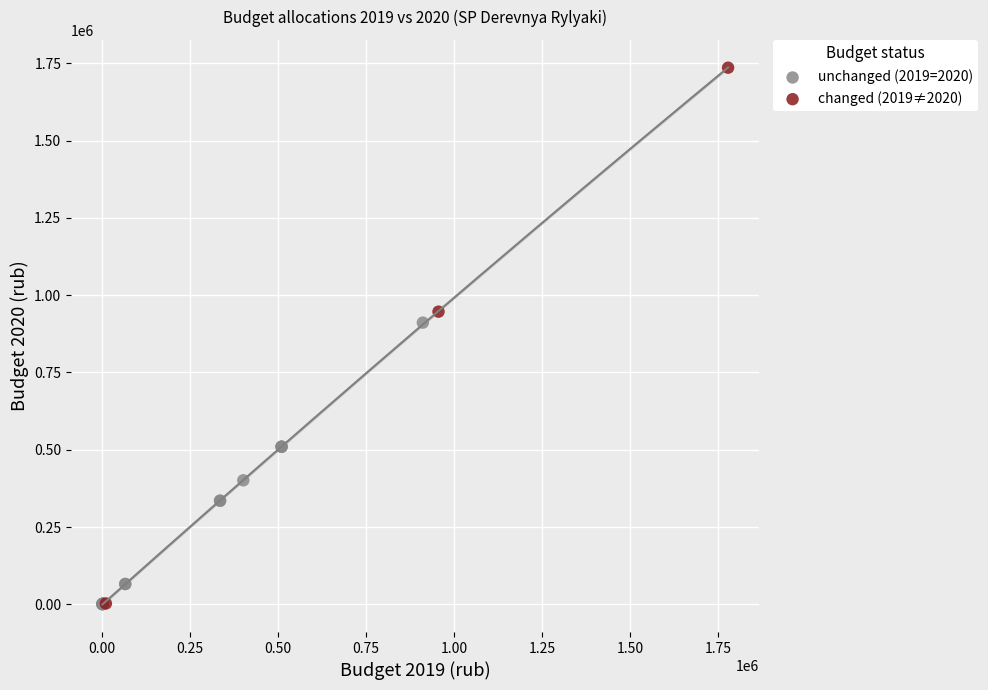

Which series has the widest spread of Y values?

changed (2019≠2020)